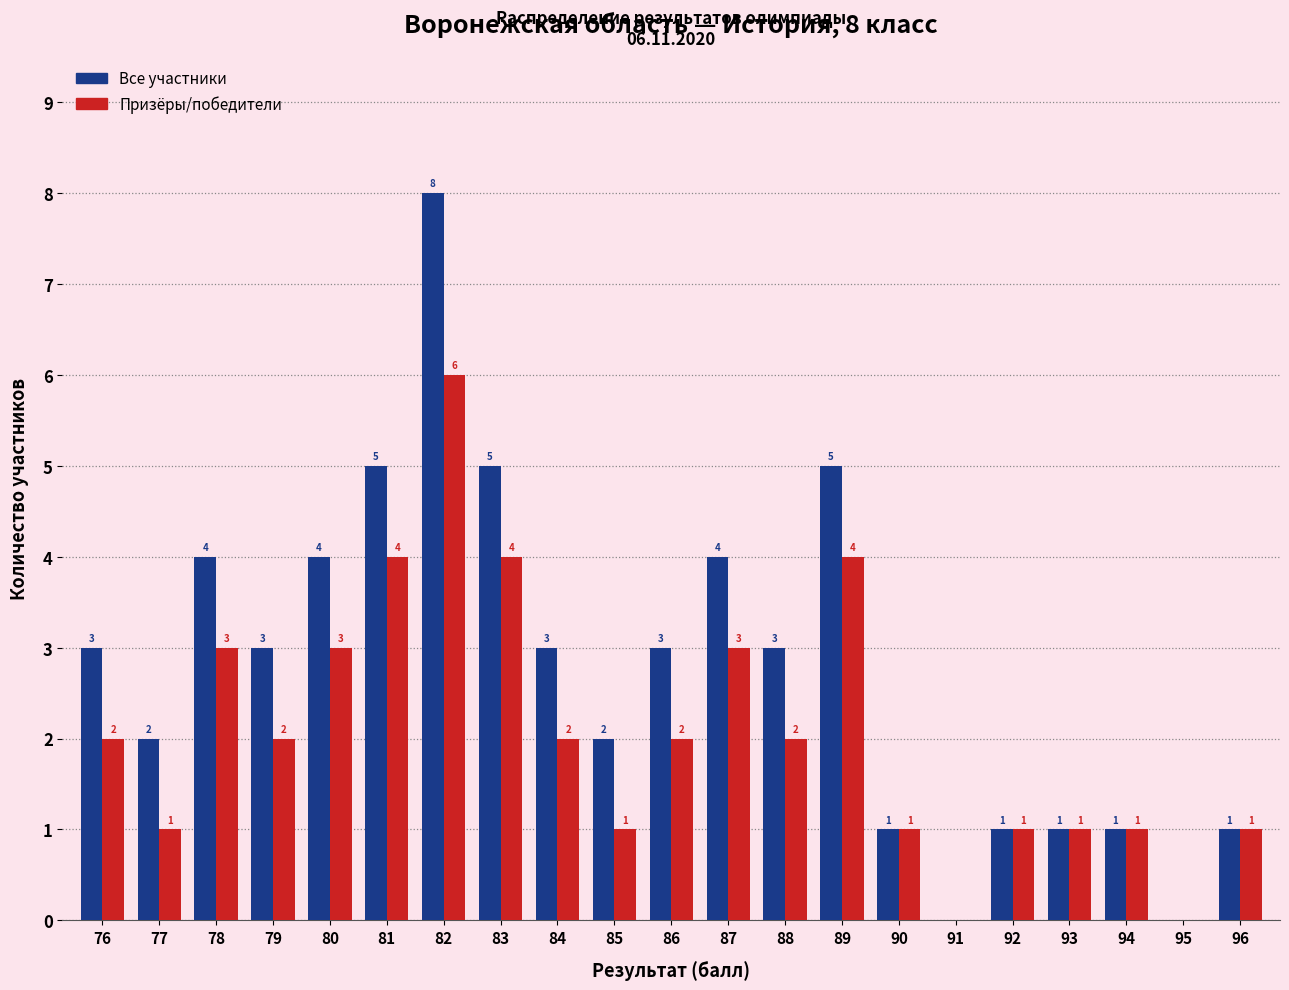

What is the sum of the Призёры/победители values at 76 and 82?

8